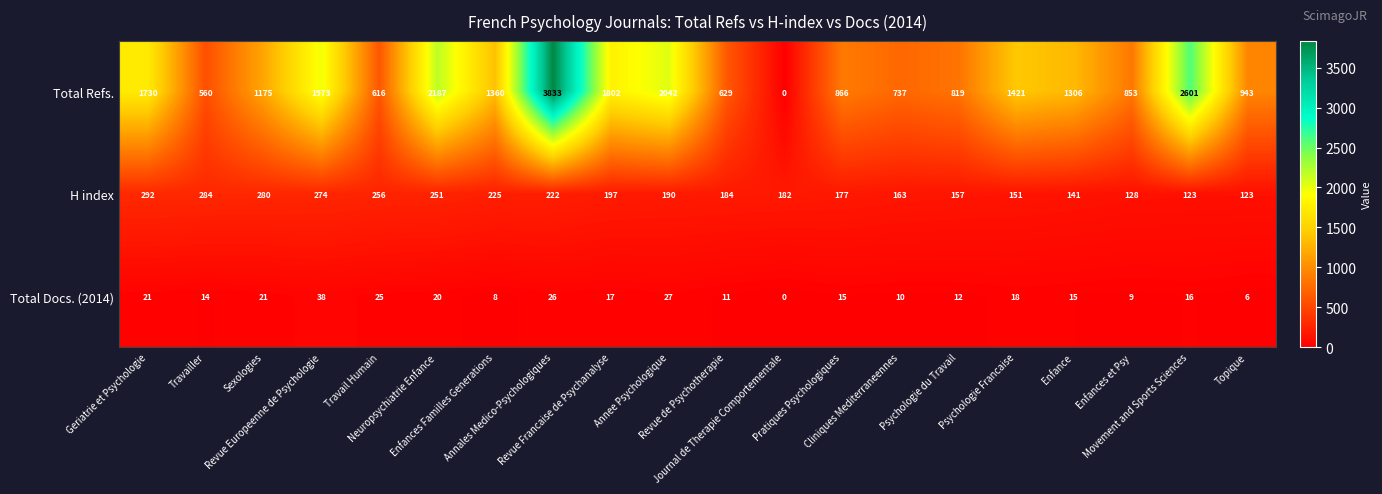

Which series has the largest range (max minus min)?

Total Refs.